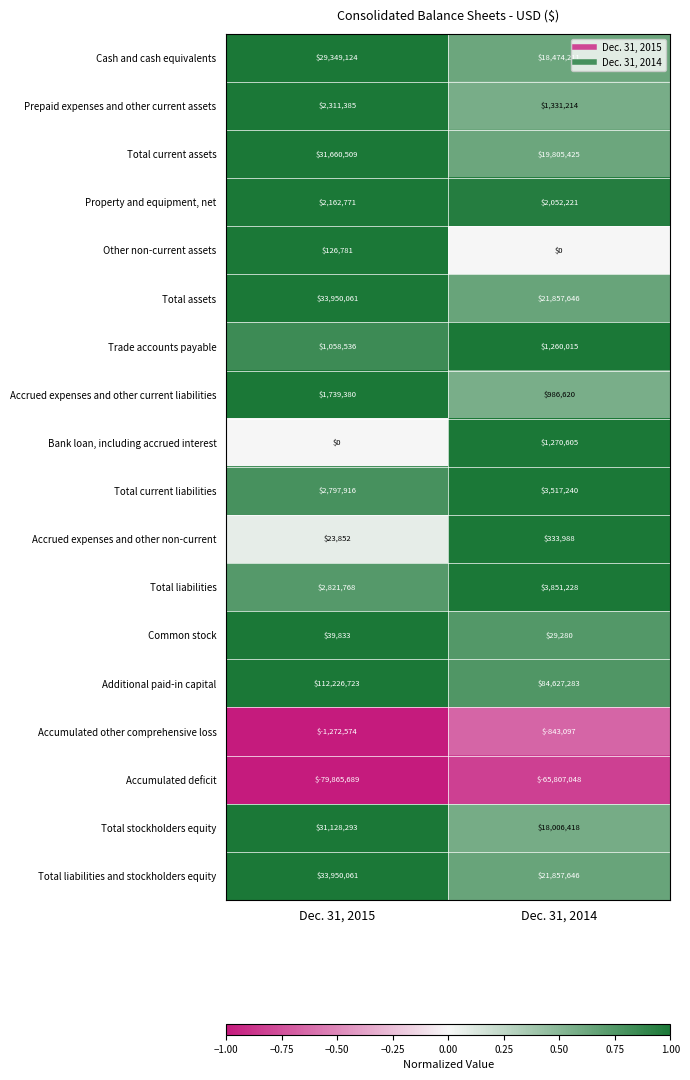

How many distinct data groups are displayed?

18